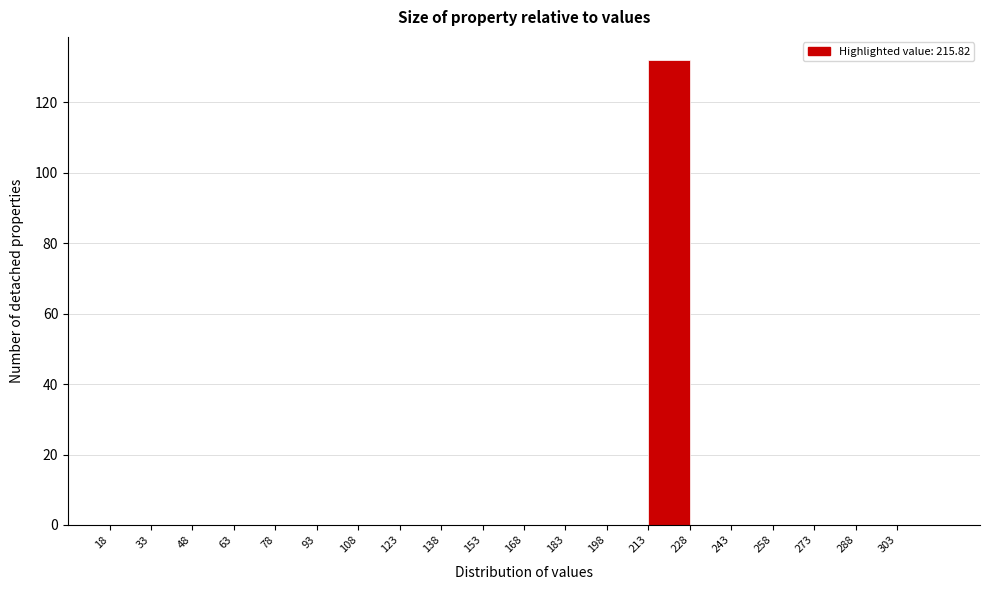

Over which range of the x-axis is the bar tallest?

213 to 228